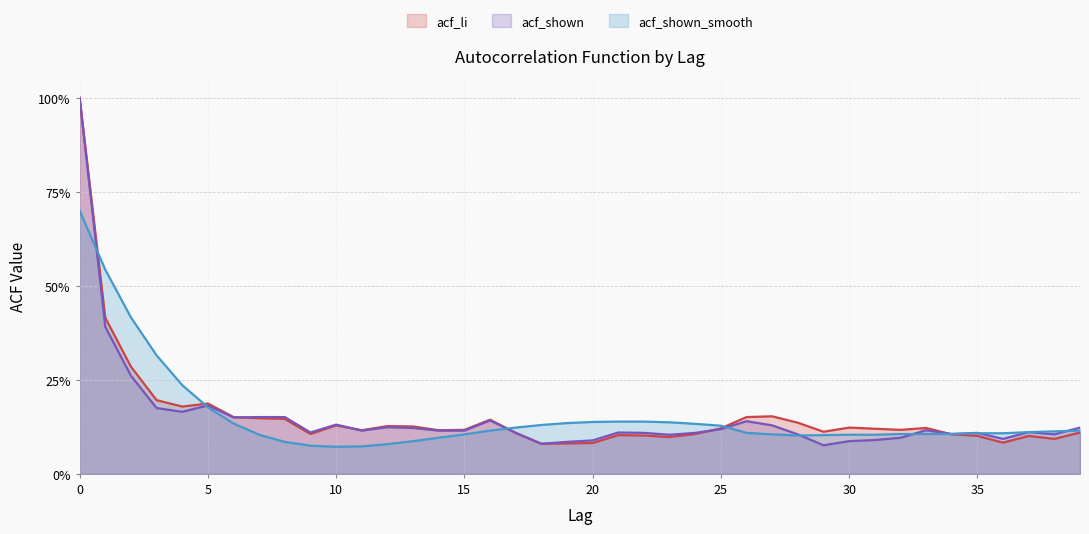

What is the value of the acf_li point at the 4th from the left?

0.2